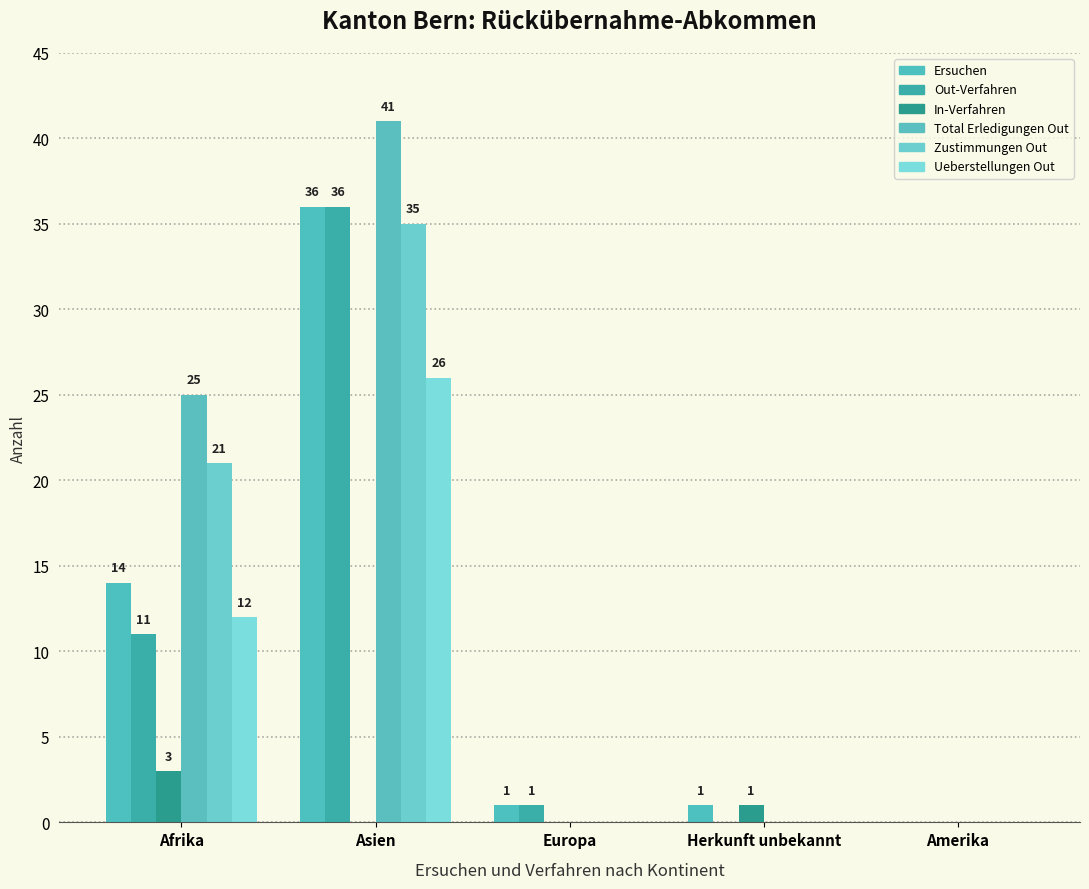

At which category does the chart reach its peak across all series?

Asien